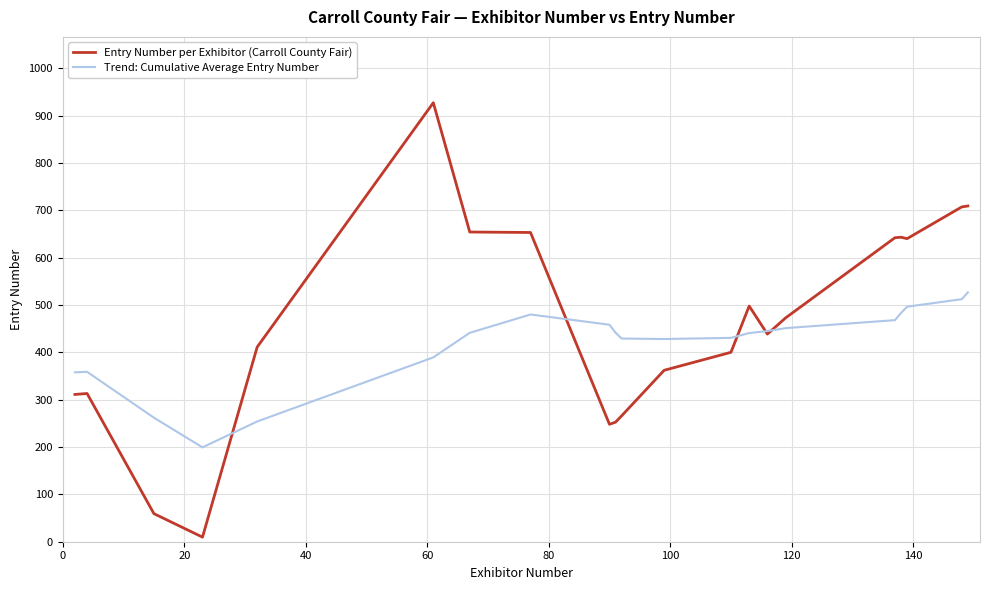

Rank the series by their maximum value, from highest to lowest.

Entry Number per Exhibitor (Carroll County Fair), Trend: Cumulative Average Entry Number